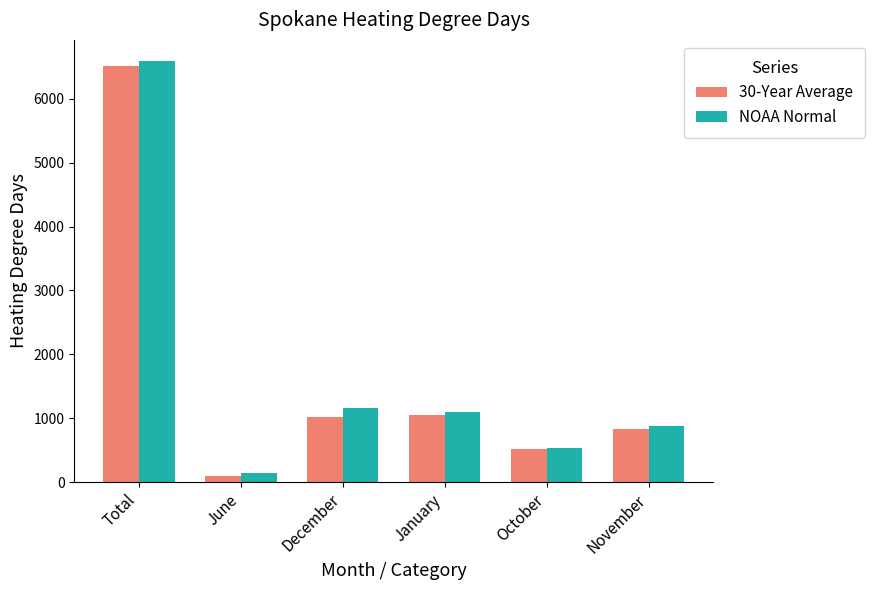

List the series in order of their peak value, highest first.

NOAA Normal, 30-Year Average